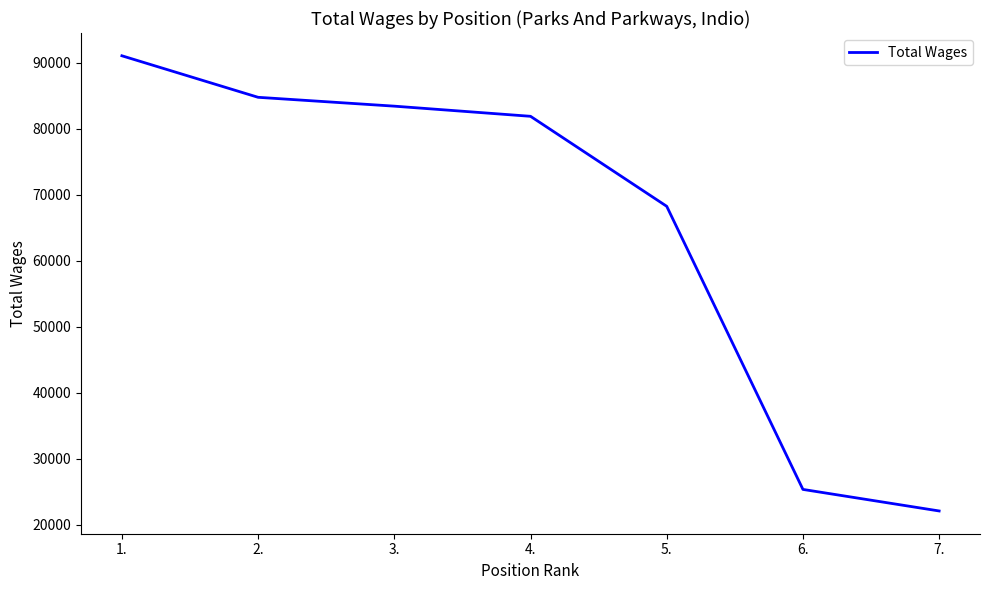

True or false: the data has more than 1 interior local peaks.

False